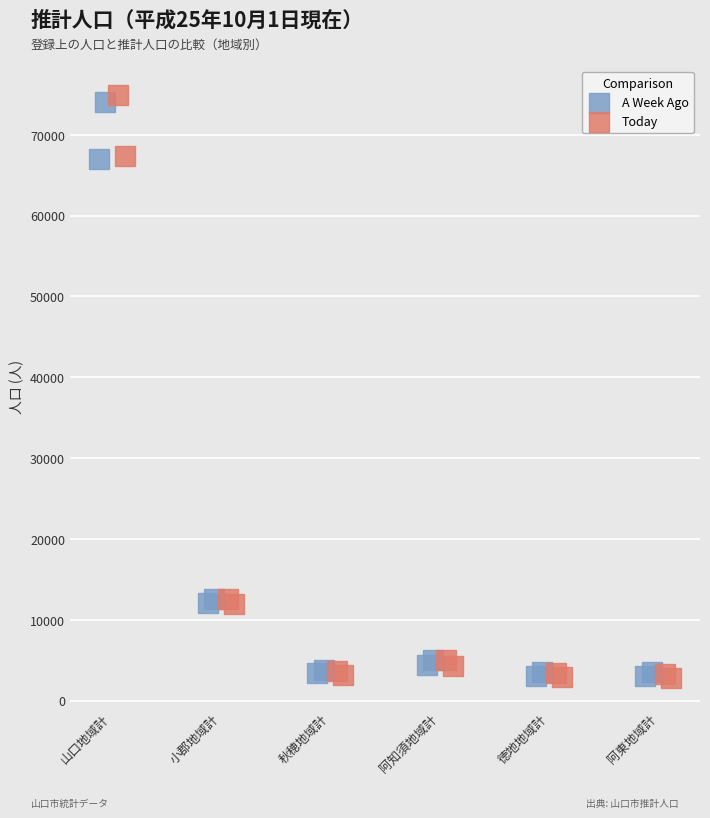

Is the value of Today at 秋穂地域計 greater than the value of A Week Ago at 阿東地域計?

Yes